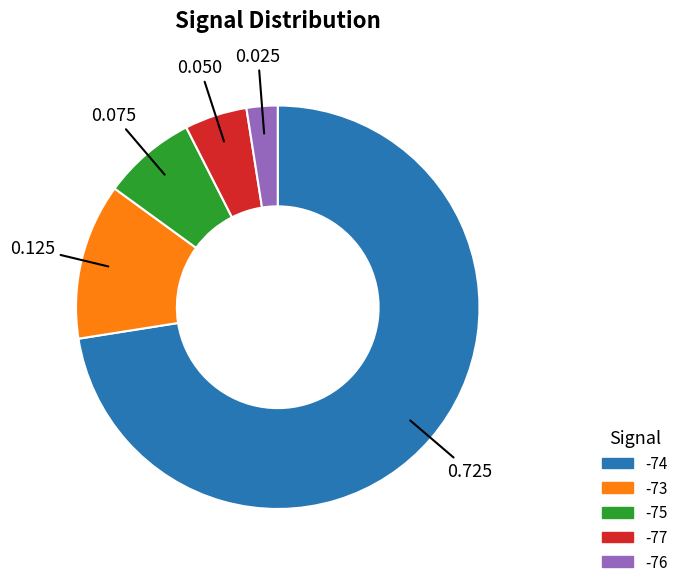

Is there any slice that represents more than half of the pie?

Yes